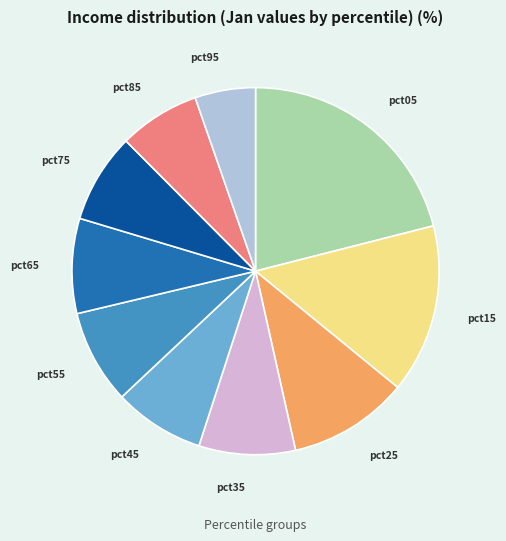

What is the ratio of the value at pct15 to the value at pct85?

2.1